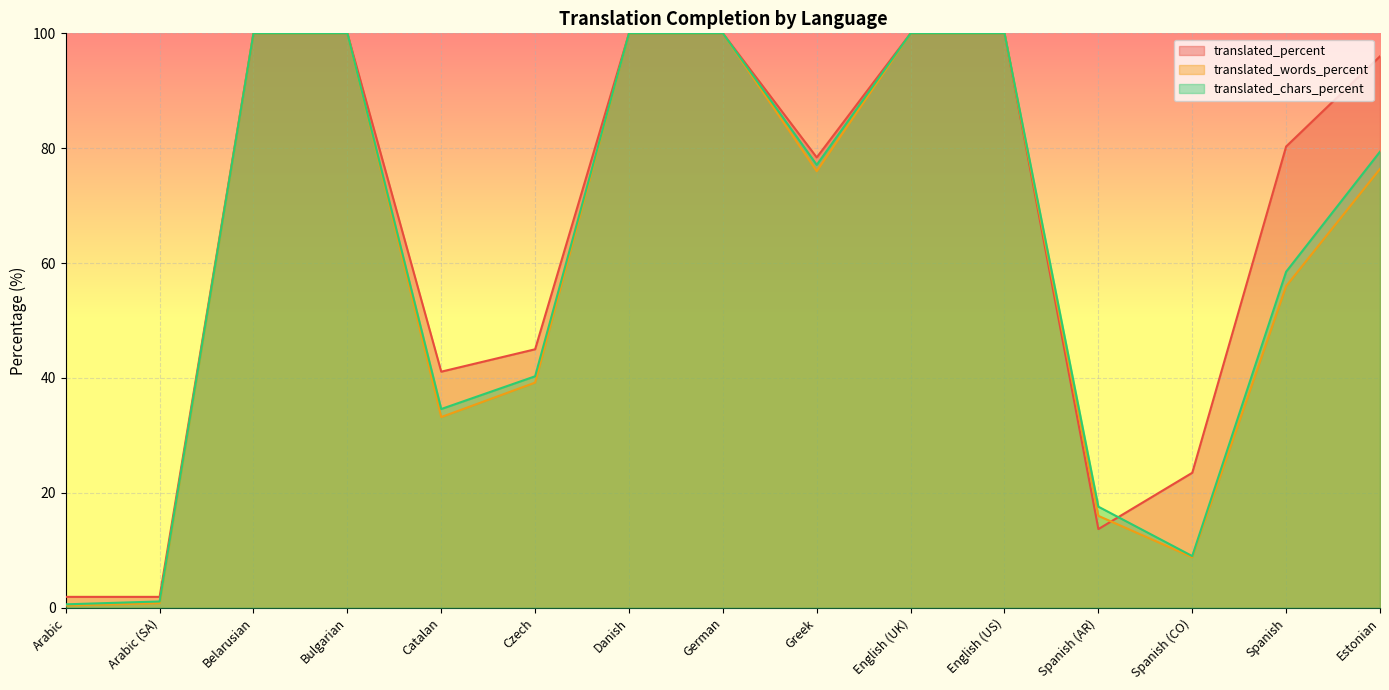

What is the greatest value displayed?

100.0